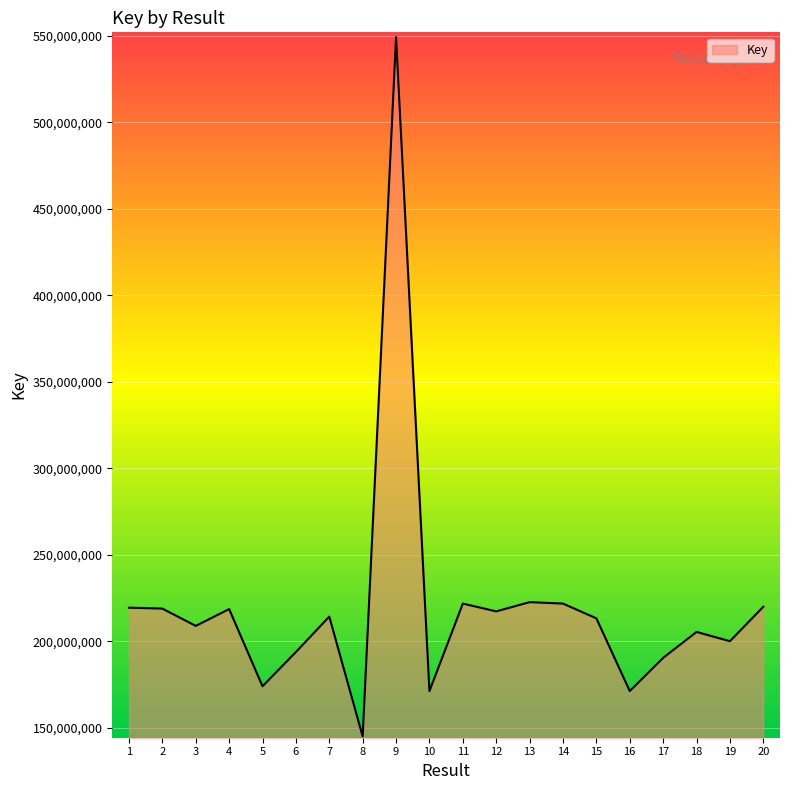

What is the minimum value shown in the chart?

145032633